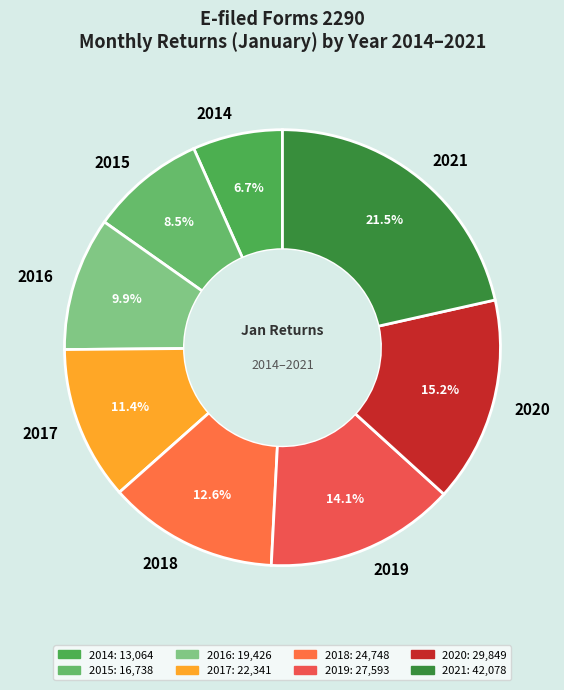

Approximately how many times larger is the value at 2017 compared to 2018?

0.9